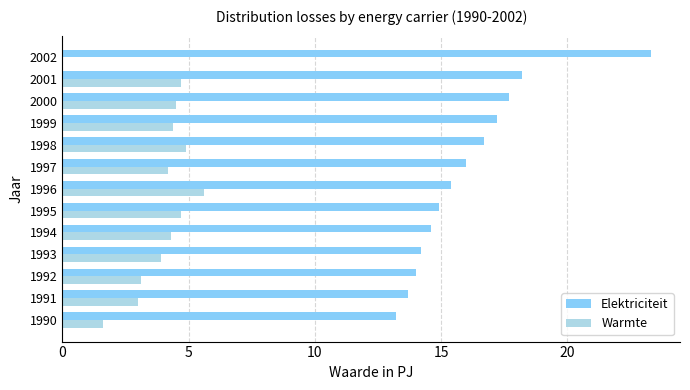

At which label is Warmte closest to 2?

1990